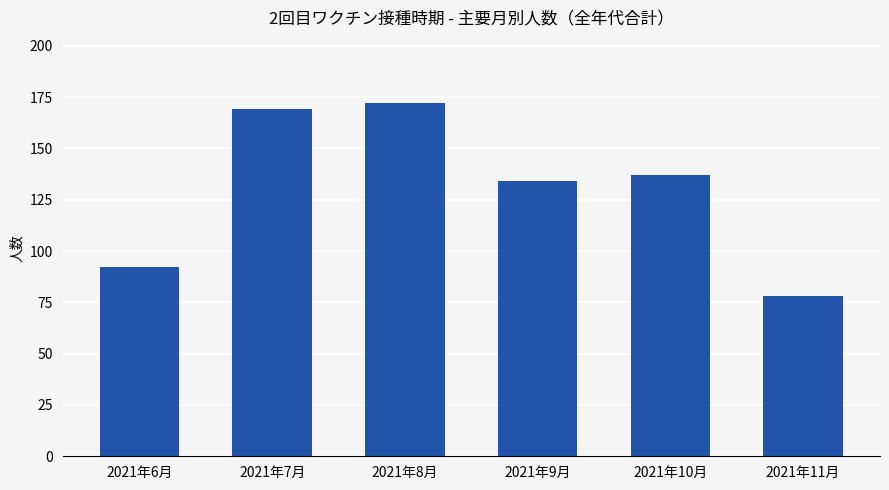

The value at 2021年7月 is 70. True or false?

False